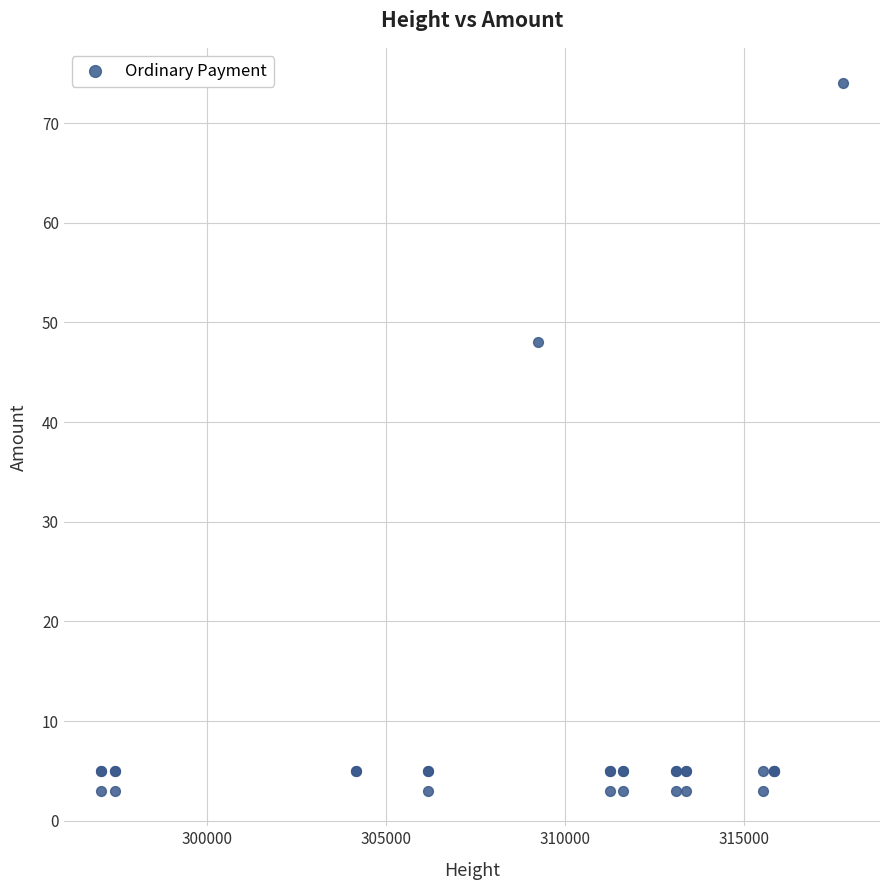

What Y value in the scatter plot is closest to 38?

48